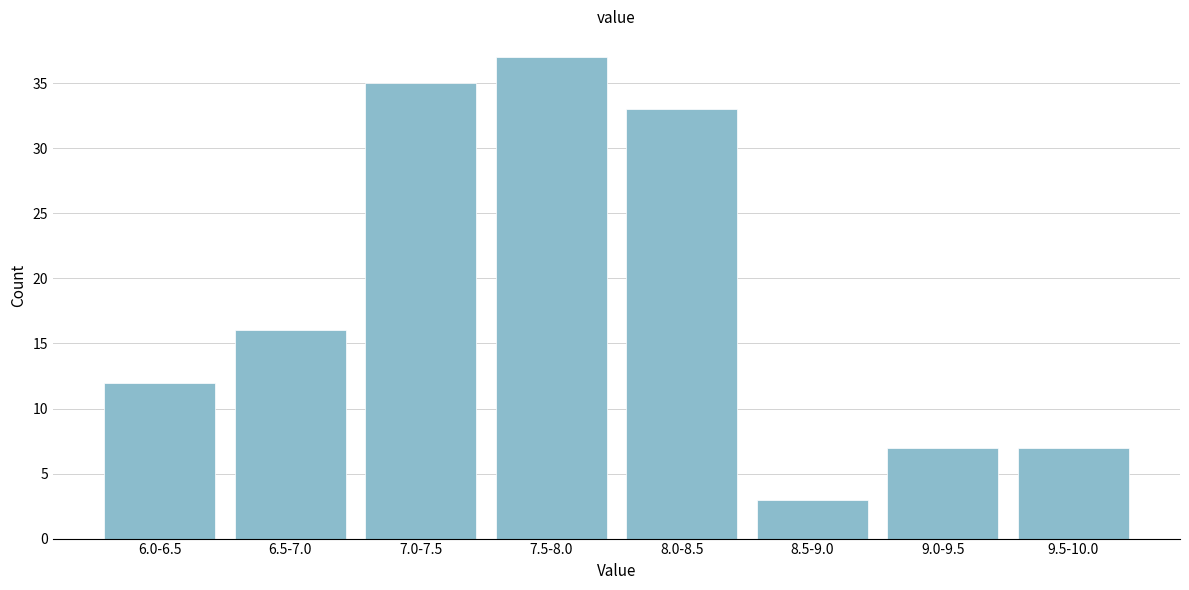

Reading right to left, transcribe all the data shown in this chart.

9.5-10.0=7	9.0-9.5=7	8.5-9.0=3	8.0-8.5=33	7.5-8.0=37	7.0-7.5=35	6.5-7.0=16	6.0-6.5=12